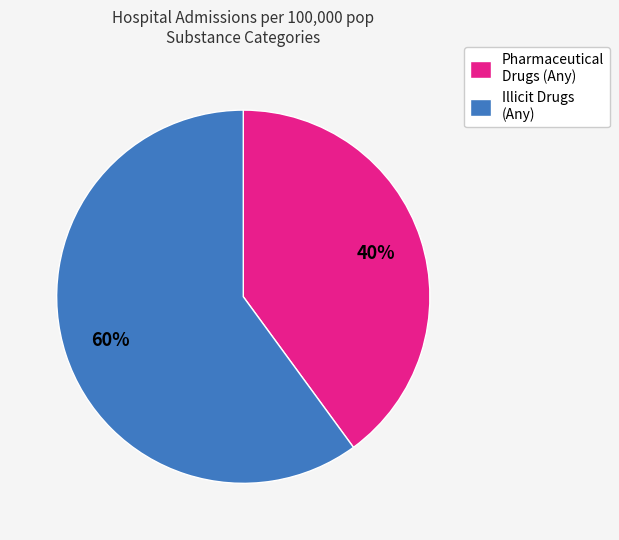

Is there a majority slice in this chart?

Yes